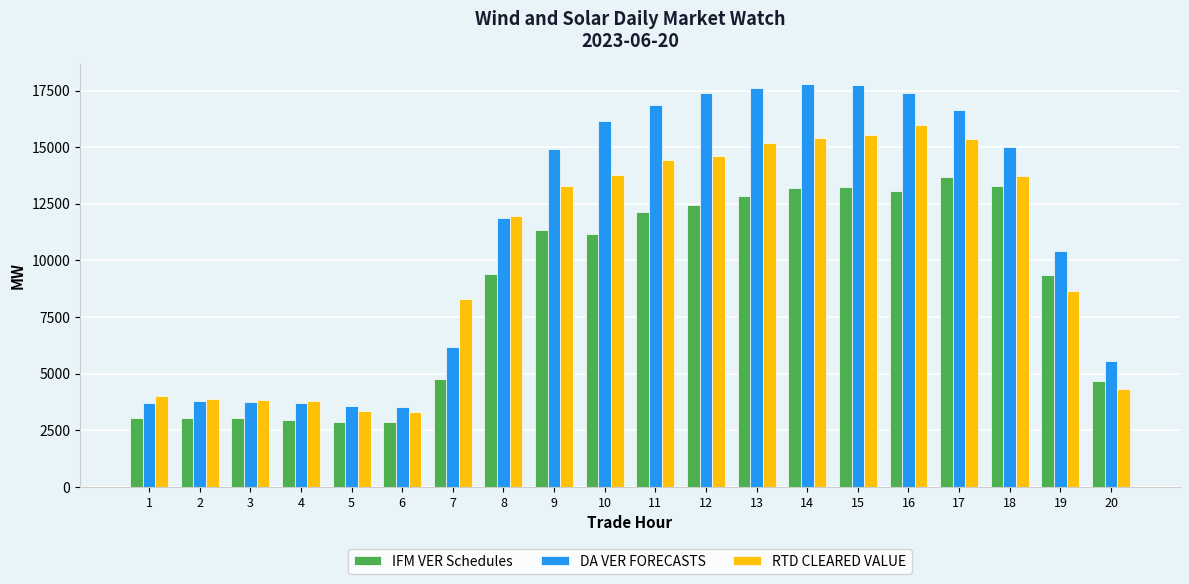

The value of IFM VER Schedules at 18 is 13288.1. True or false?

True